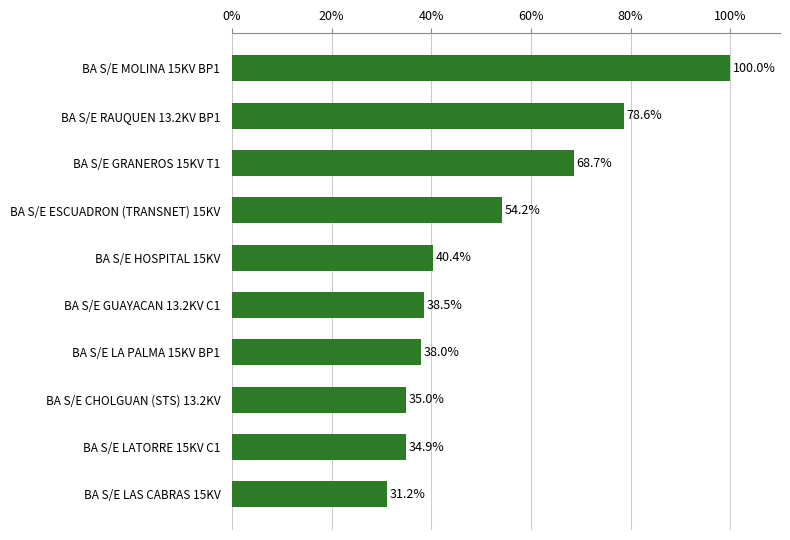

What is the greatest value displayed?

100.0